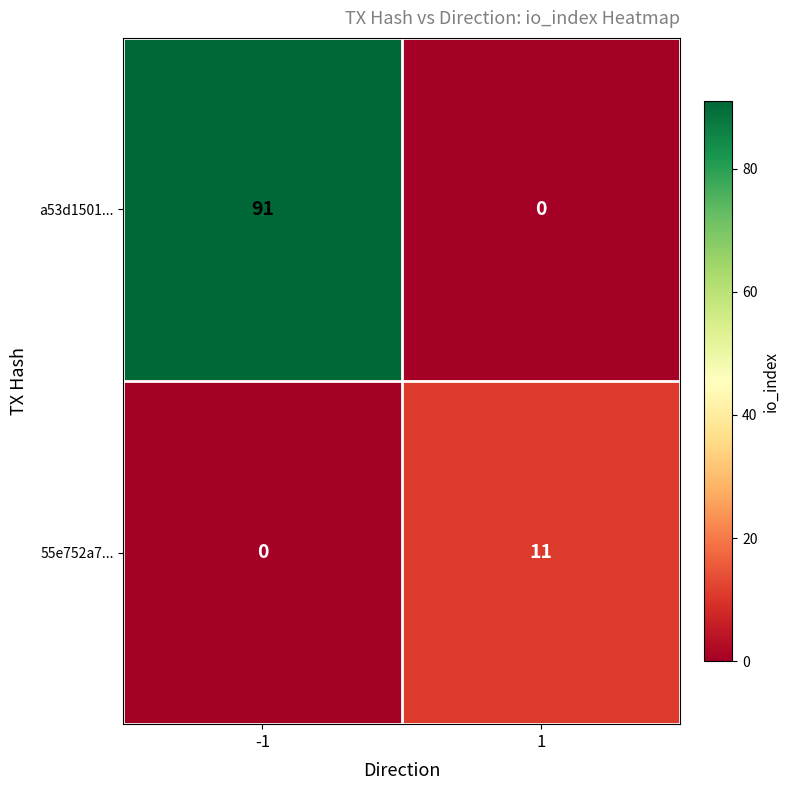

What is the sum of all a53d1501... values?

91